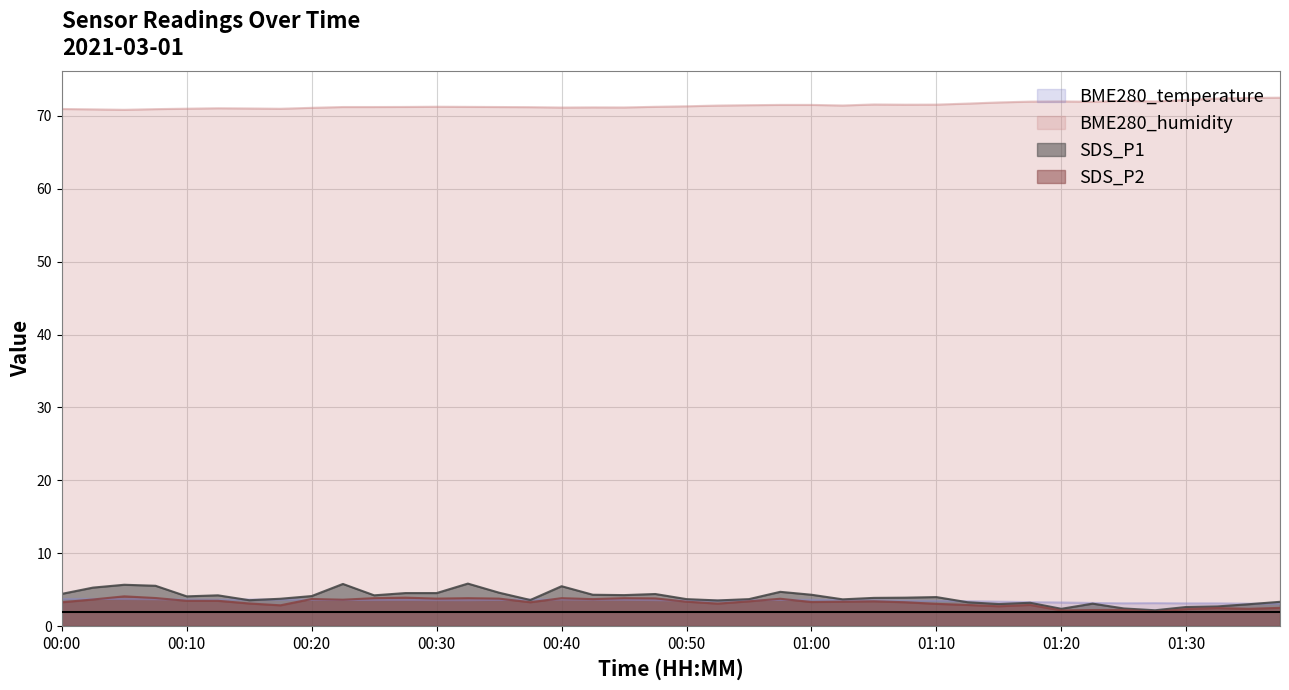

At 00:15, list the series in order from smallest to largest.

SDS_P2, SDS_P1, BME280_temperature, BME280_humidity